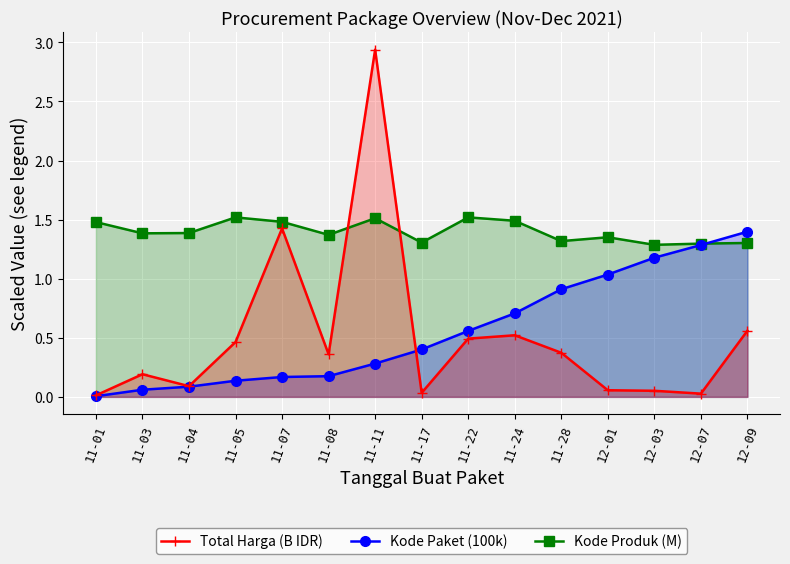

Reading left to right, extract all data points from this chart.

Kode Produk (M): 1.5	1.4	1.4	1.5	1.5	1.4	1.5	1.3	1.5	1.5	1.3	1.4	1.3	1.3	1.3
Kode Paket (100k): 0.0	0.1	0.1	0.1	0.2	0.2	0.3	0.4	0.6	0.7	0.9	1.0	1.2	1.3	1.4
Total Harga (B IDR): 0.0	0.2	0.1	0.5	1.4	0.4	2.9	0.0	0.5	0.5	0.4	0.1	0.1	0.0	0.6